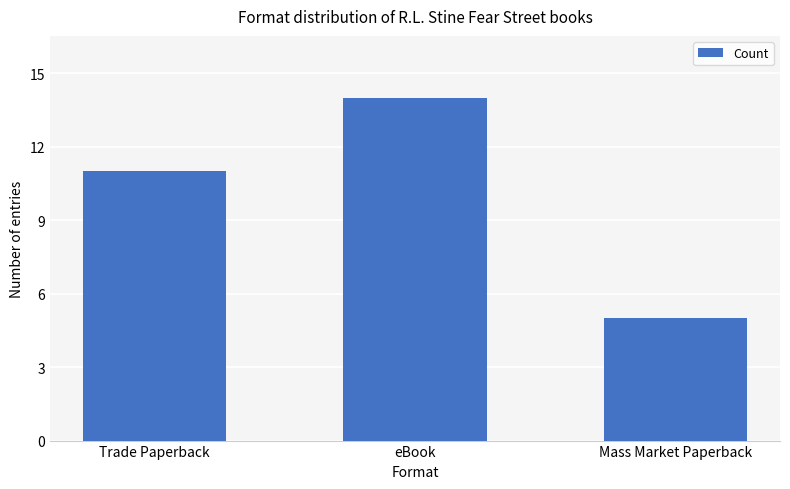

How many data points does each series have?

3